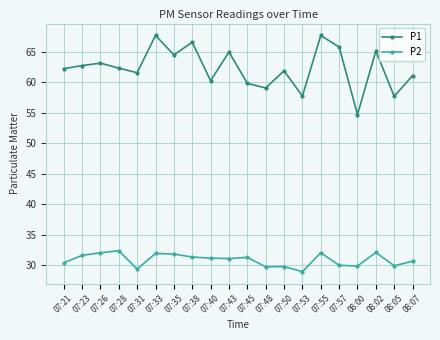

List the series in order of their peak value, lowest first.

P2, P1